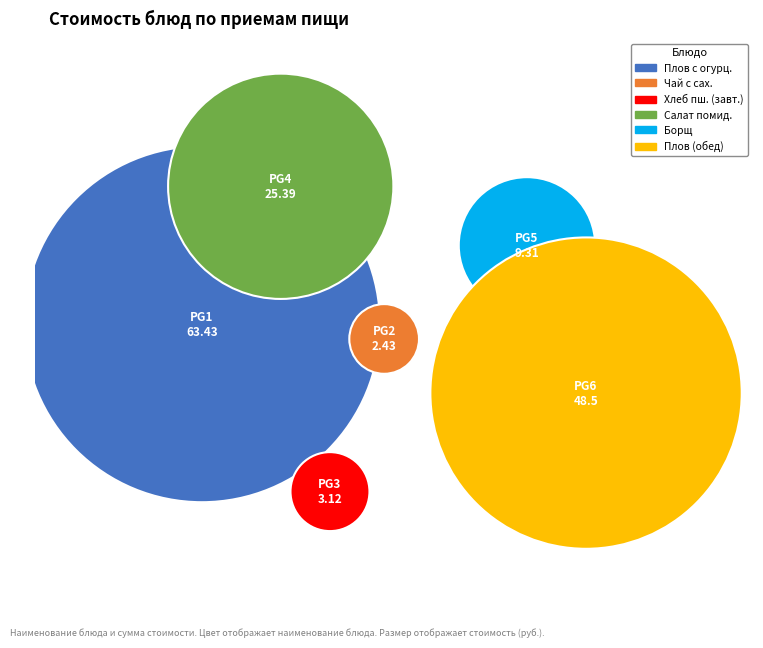

Does Чай с сахаром represent more than half of the total?

No